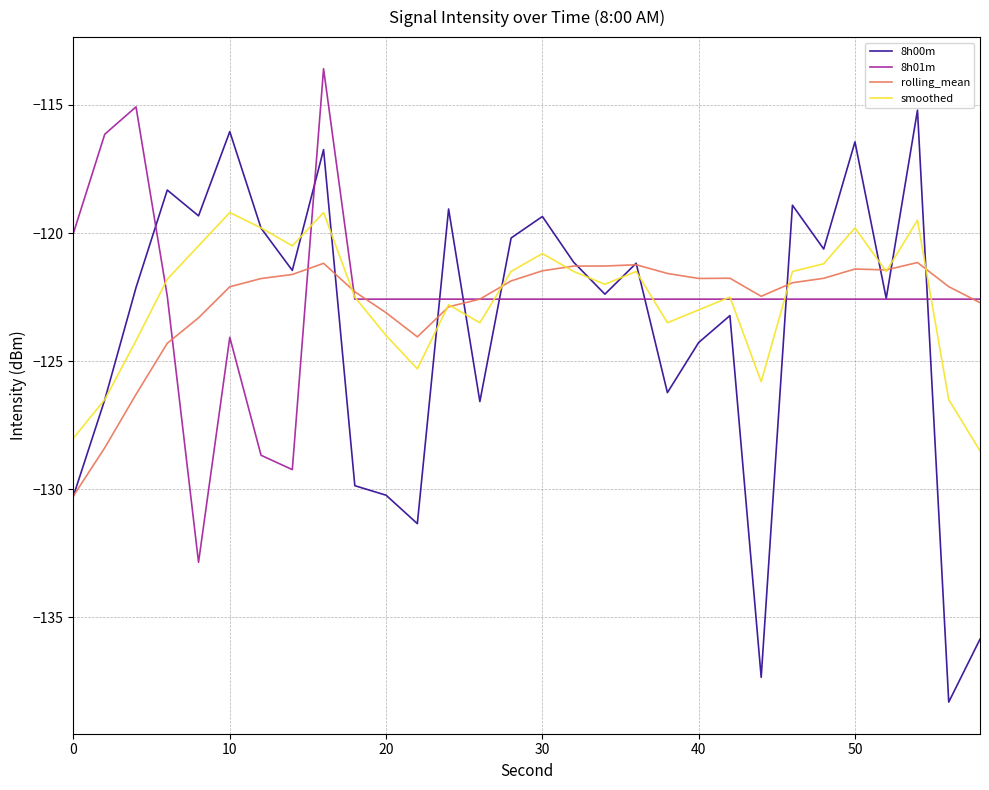

Which series has the largest range (max minus min)?

8h00m